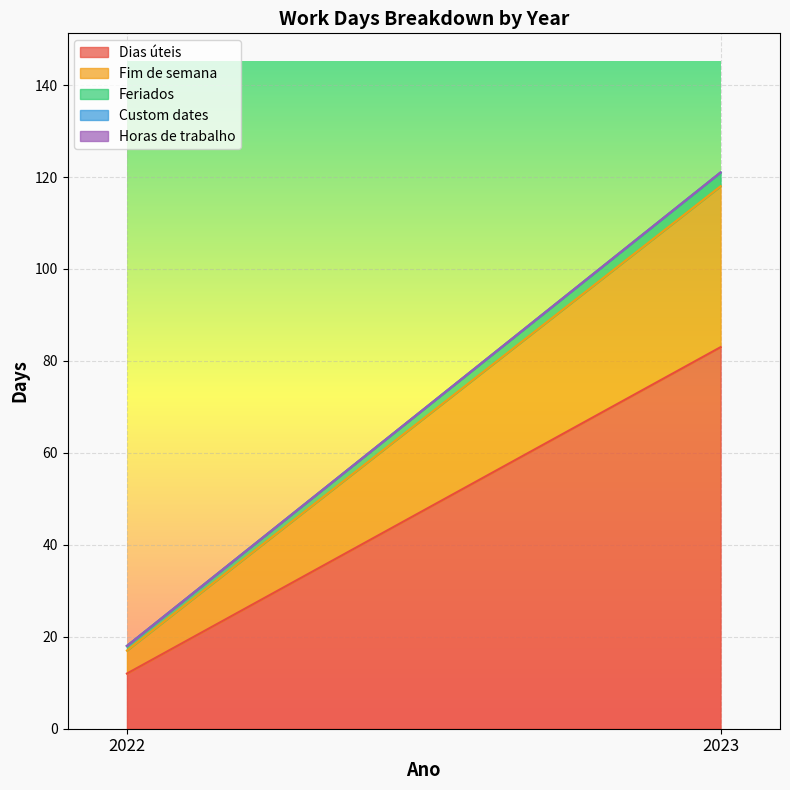

The value of Feriados at 2022 is 1. True or false?

True